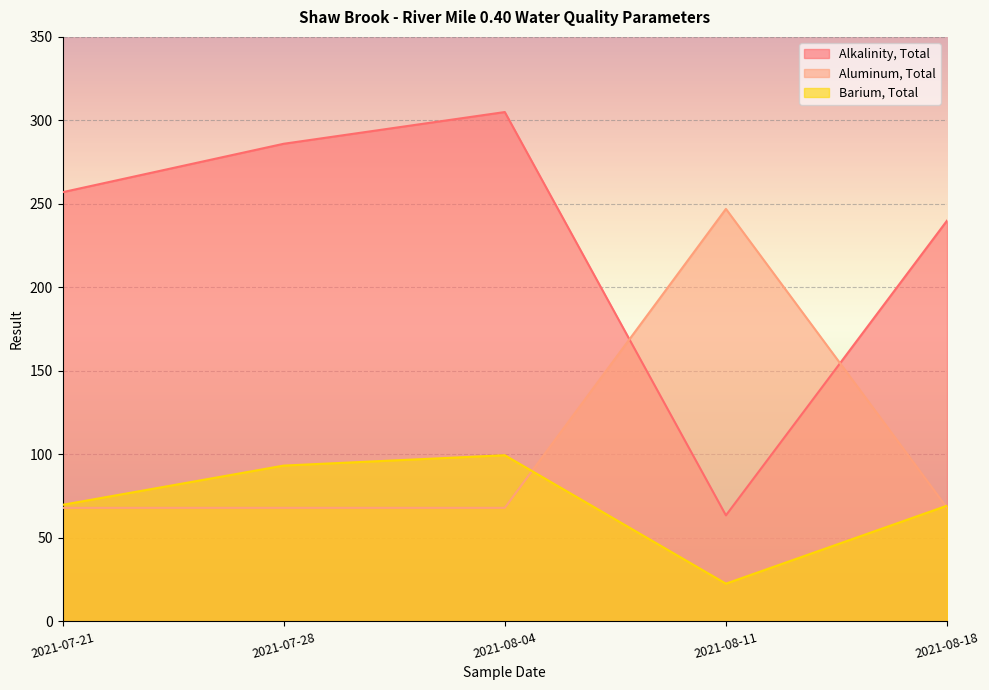

Reading right to left, extract all data points from this chart.

Alkalinity, Total: 240.0	63.5	305.0	286.0	257.0
Aluminum, Total: 68.0	247.0	68.0	68.0	68.0
Barium, Total: 69.3	22.6	99.5	93.3	69.8